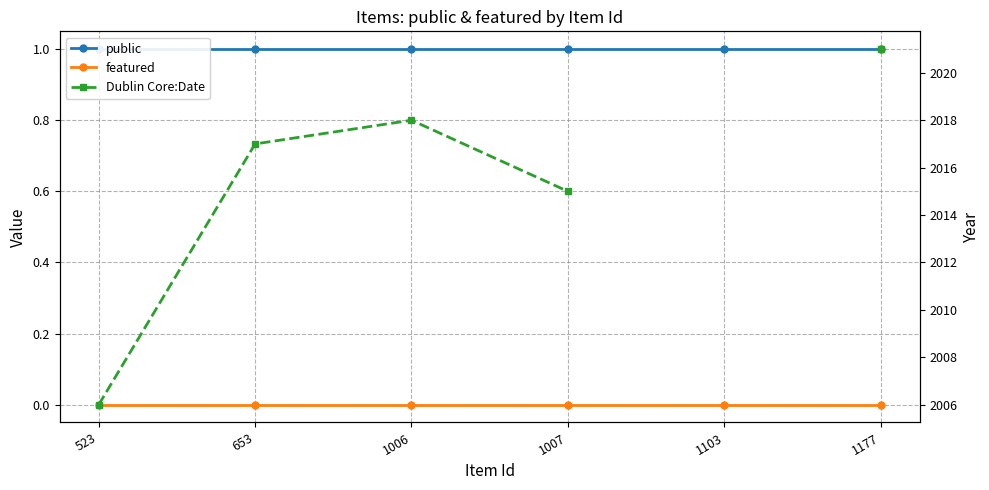

Between 1007 and 523, which is larger?

1007